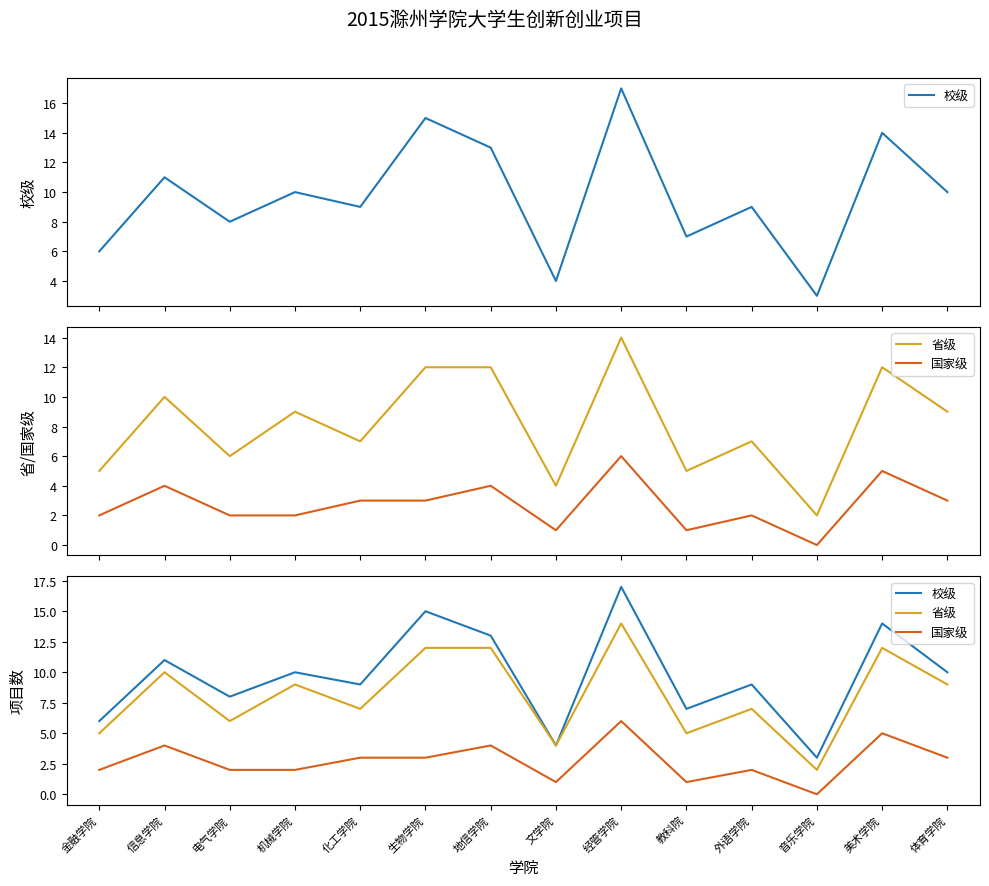

At how many categories does at least one series exceed 0?

14